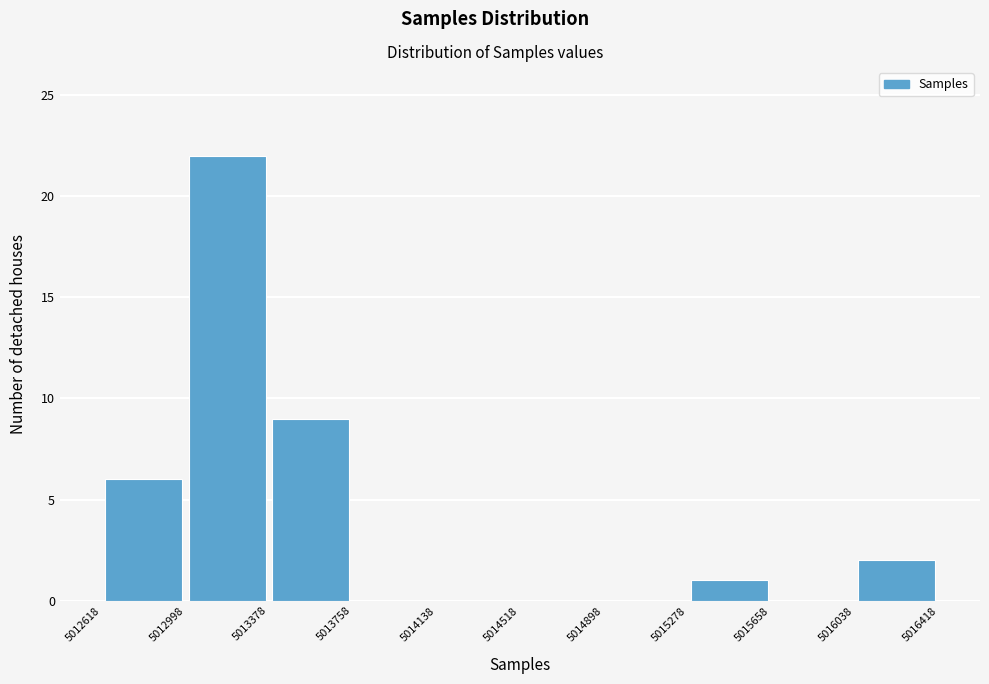

Reading left to right, transcribe this chart: for each bar, give the range it covers on the x-axis and its height. The values are not printed on the chart, so give them approximately, as read against the axis.

5012618 to 5012998: 6
5012998 to 5013378: 22
5013378 to 5013758: 9
5013758 to 5014138: 0
5014138 to 5014518: 0
5014518 to 5014898: 0
5014898 to 5015278: 0
5015278 to 5015658: 1
5015658 to 5016038: 0
5016038 to 5016418: 2